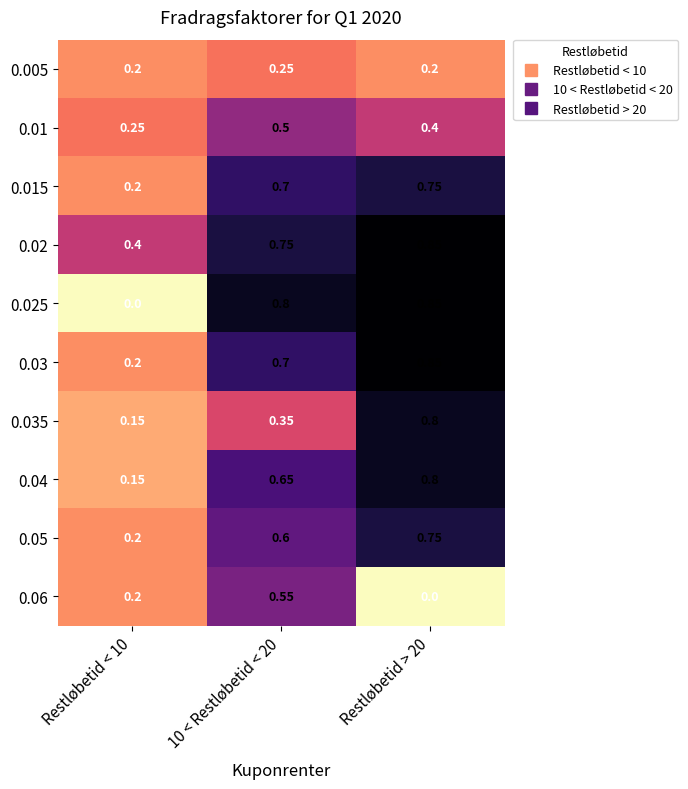

Which series has the largest range (max minus min)?

0.025